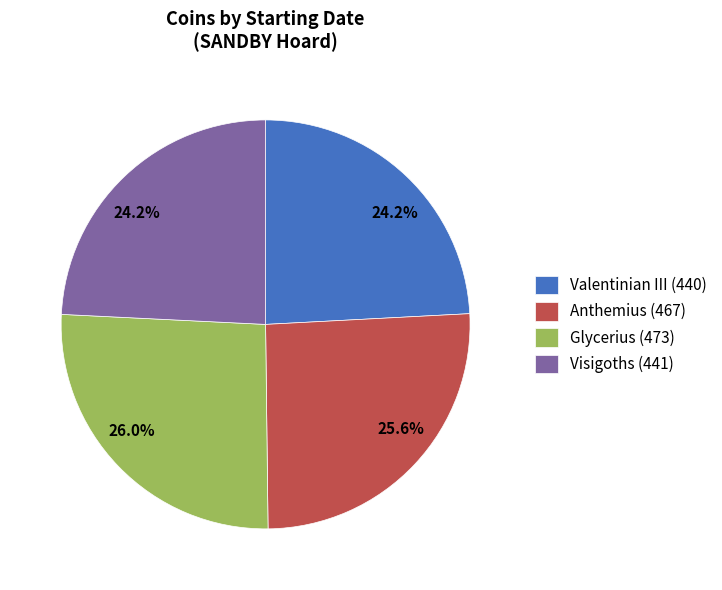

To the nearest percent, what percentage of the pie is Valentinian III (440)?

24%